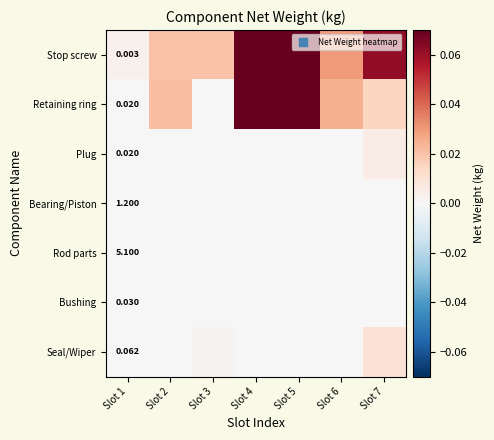

Rank the series by their maximum value, from highest to lowest.

Stop screw, Retaining ring, Seal/Wiper, Plug, Bearing/Piston, Rod parts, Bushing